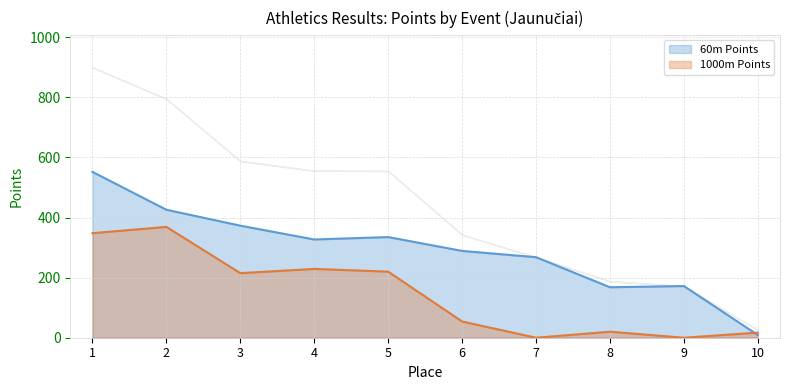

How many times do 1000m Points and 60m Points cross each other?

1